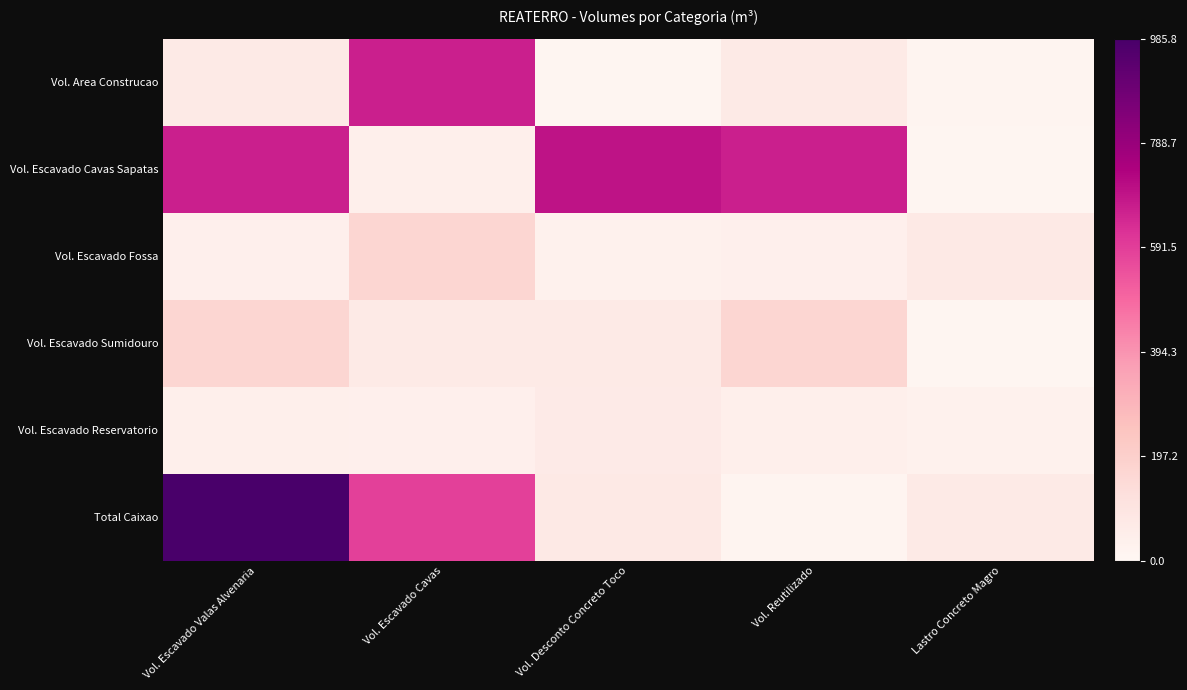

Which series has the largest total across all categories?

Vol. Escavado Cavas Sapatas